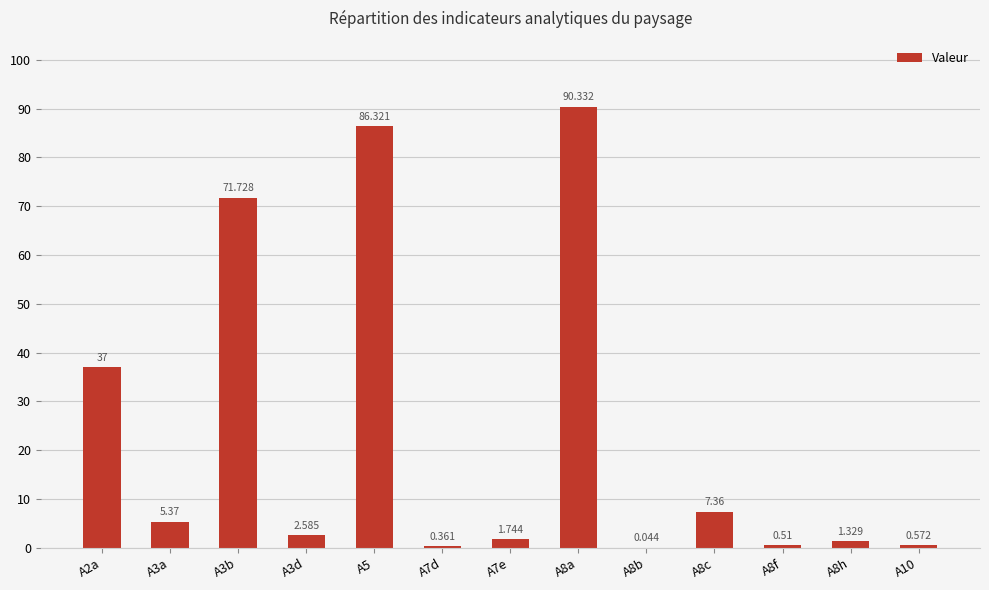

What position from the left is A10?

13